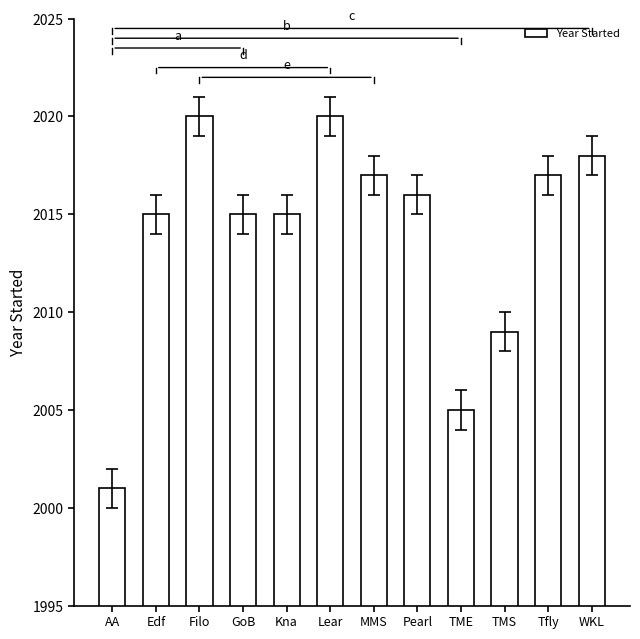

Approximately how many times larger is the value at Lear compared to MMS?

1.0